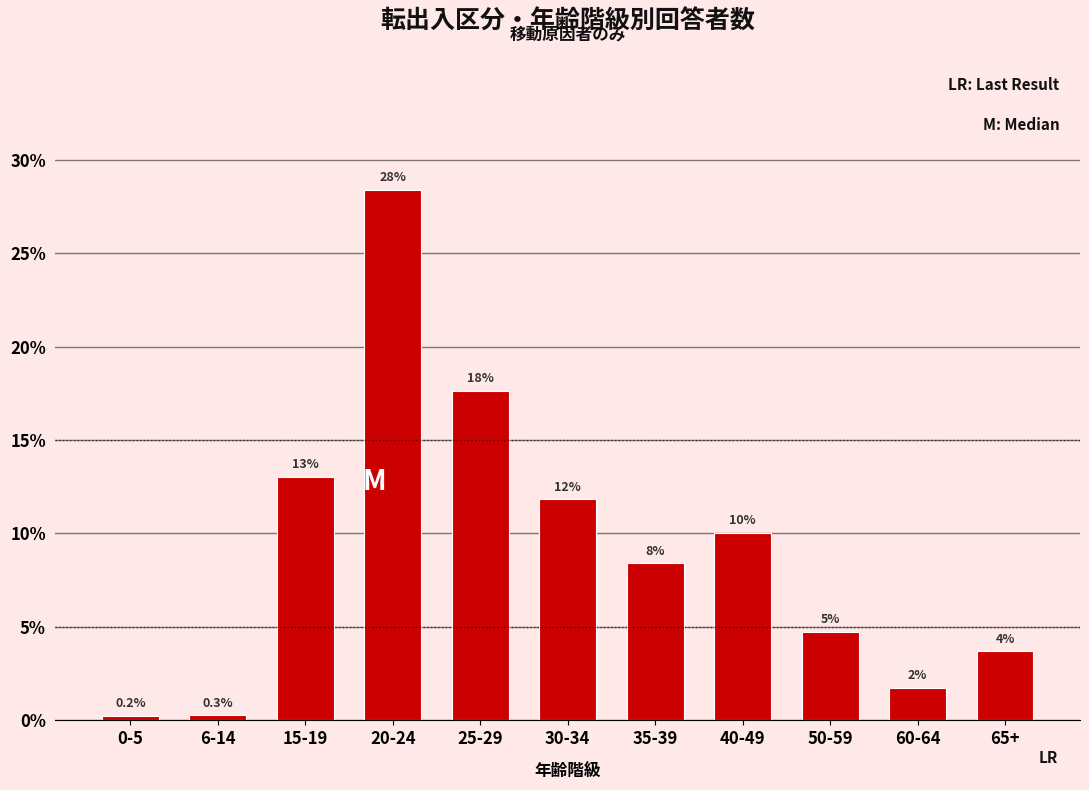

Does the chart contain any negative values?

No